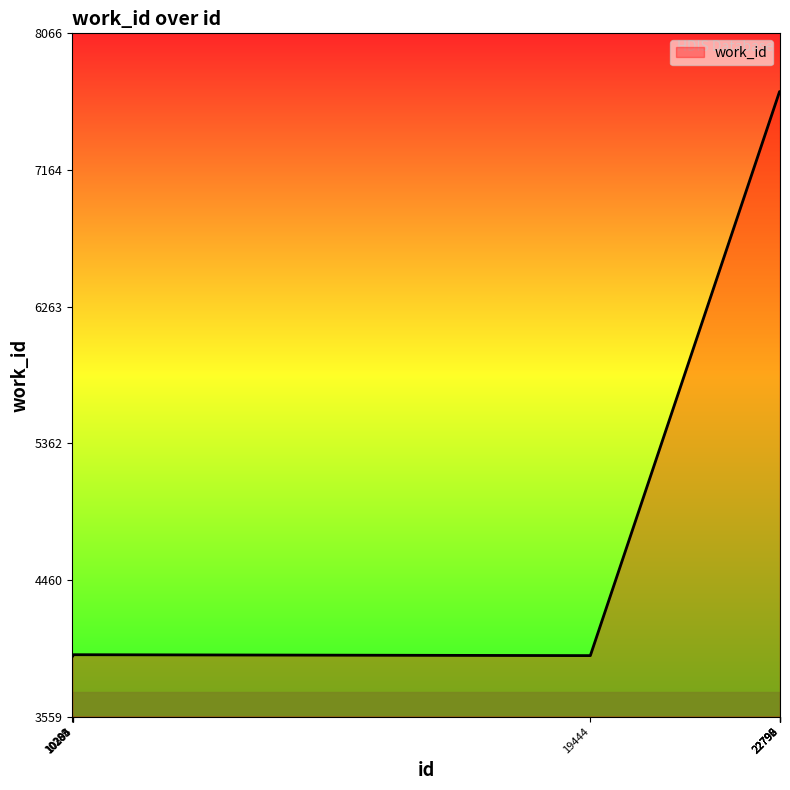

What is the greatest value displayed?

7682